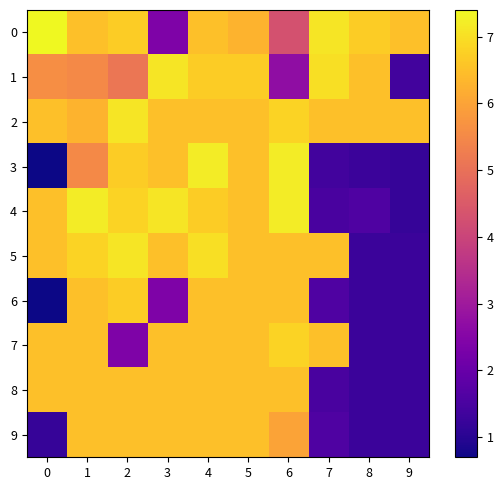

Which series has the largest total across all categories?

2